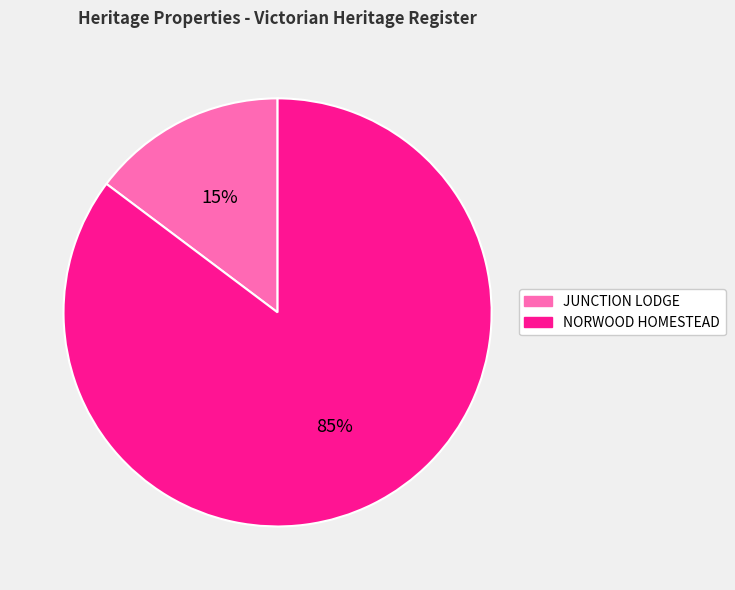

To the nearest percent, what is the combined percentage of NORWOOD HOMESTEAD and JUNCTION LODGE?

100%